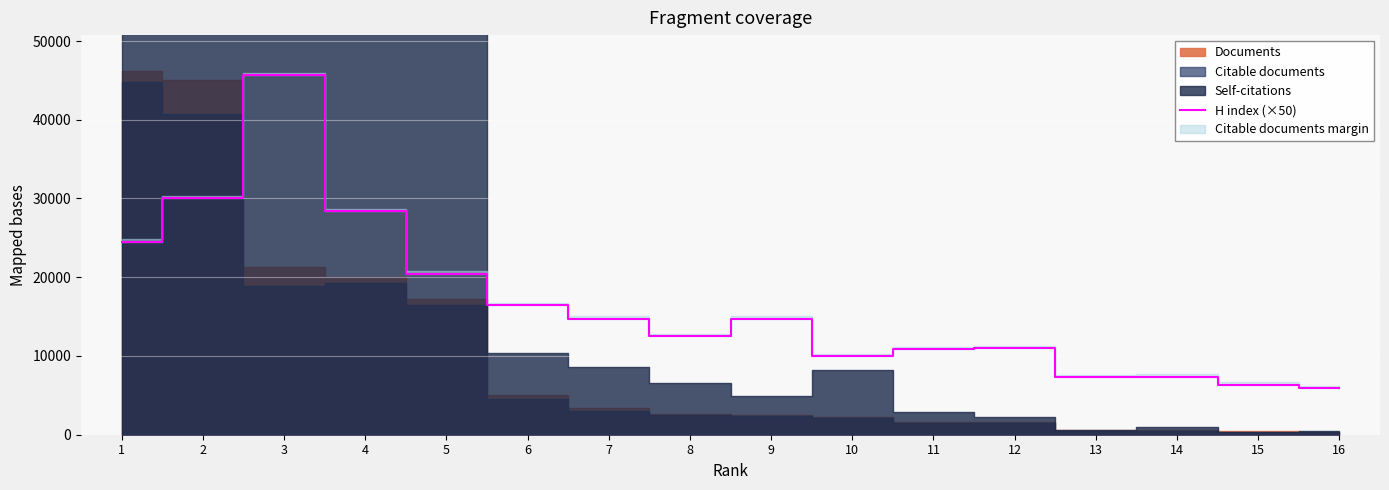

What value does the data have at 14?

7350